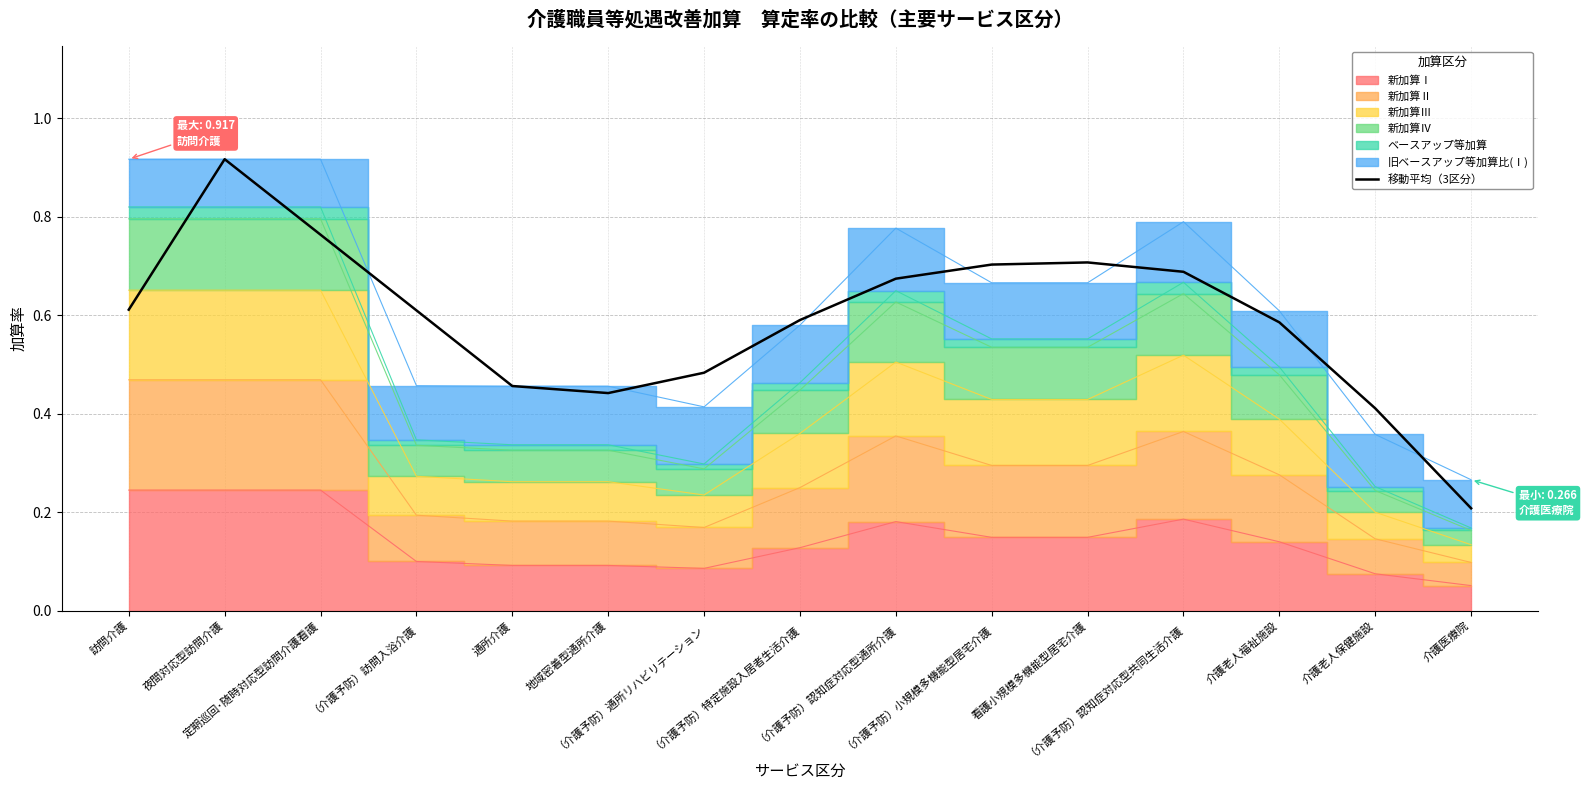

The value at 介護医療院 is 0.3. True or false?

False